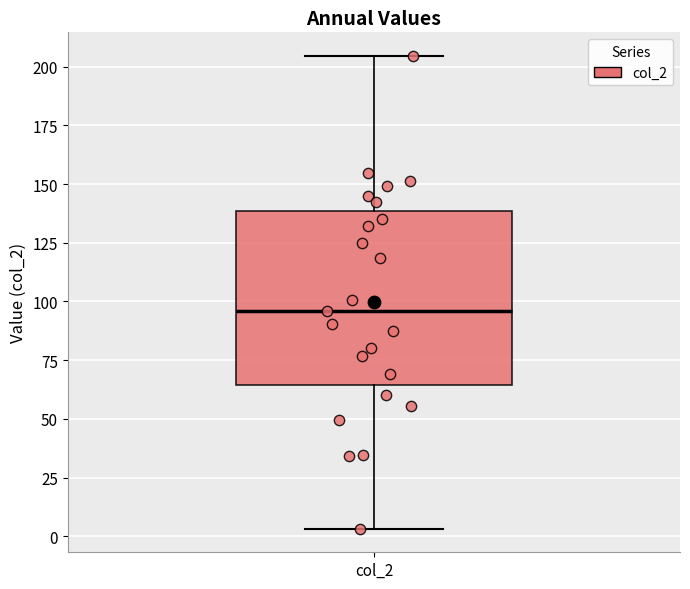

Where does the lower whisker of the box for col_2 end on the y-axis? The values are not printed on the chart, so give them approximately, as read against the axis.

5